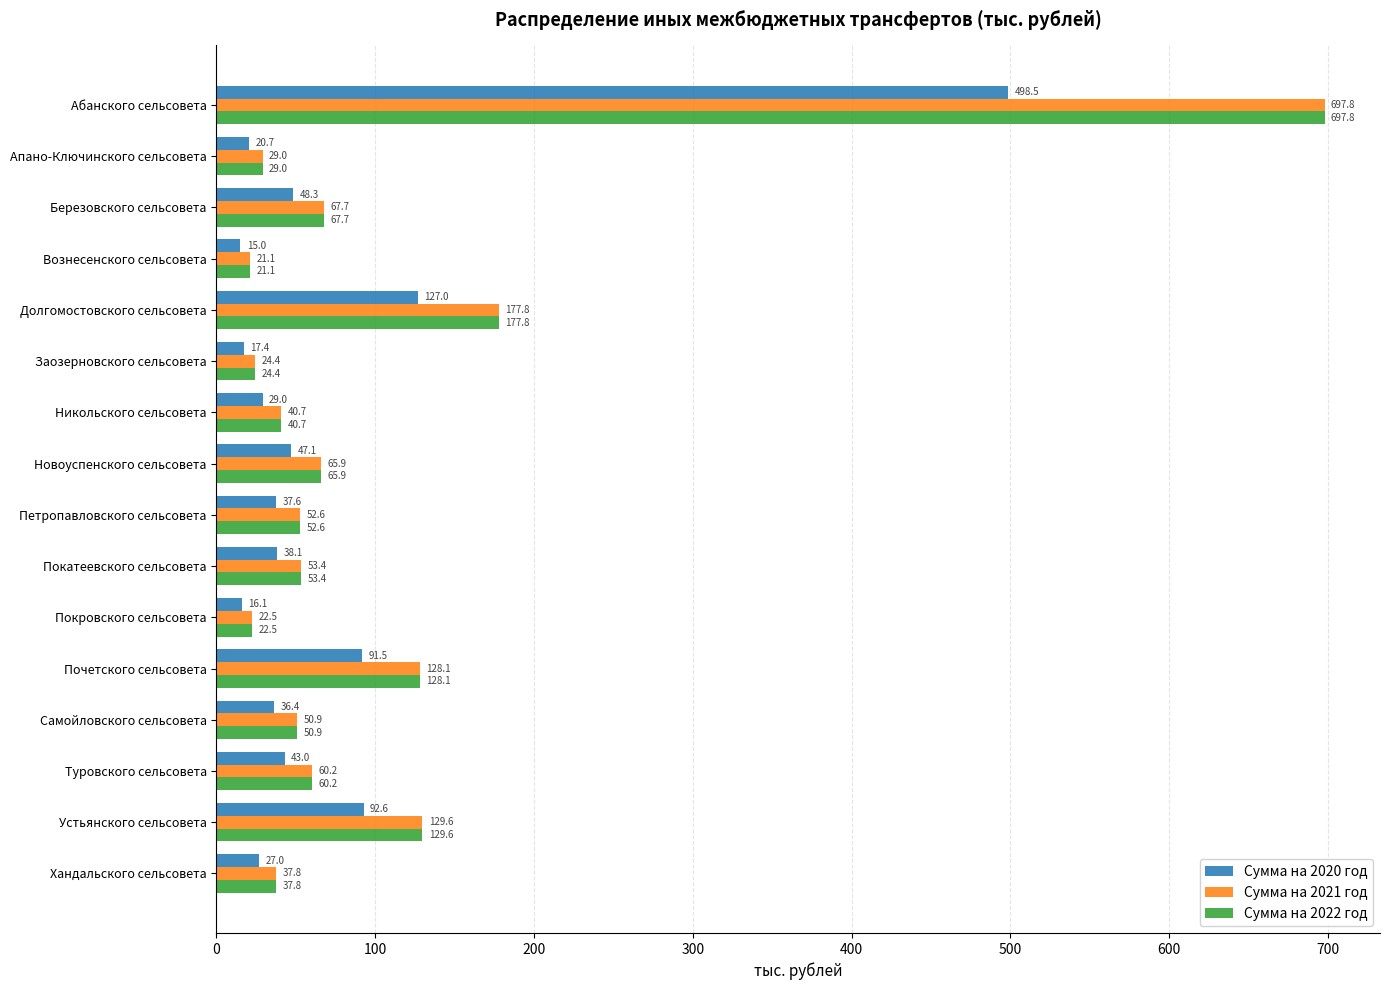

What is the smallest value displayed?

15.0